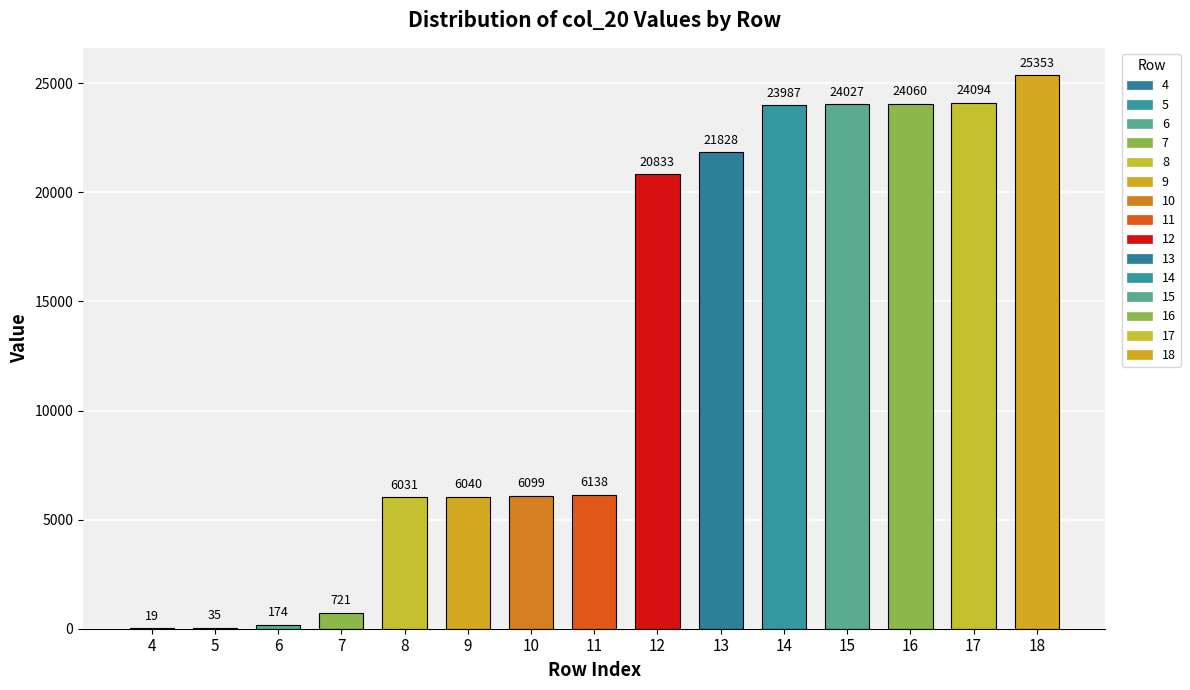

Where is the data nearest to the value 12686?

11